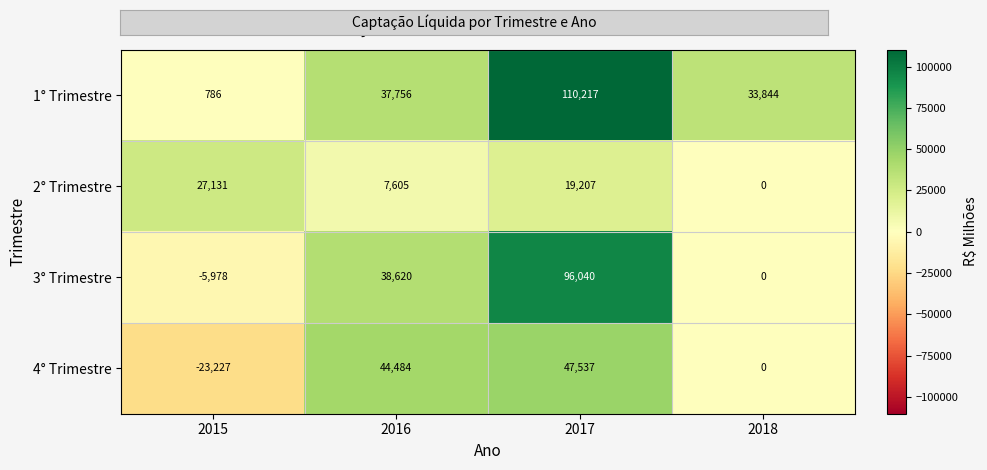

What is the greatest value displayed?

110217